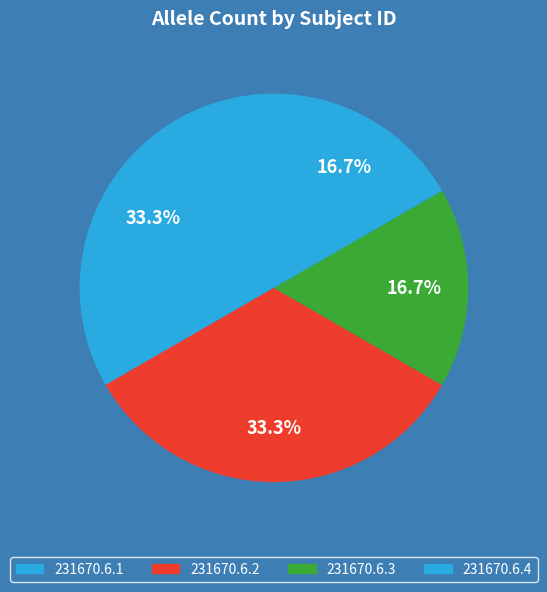

How many segments does this pie chart have?

4